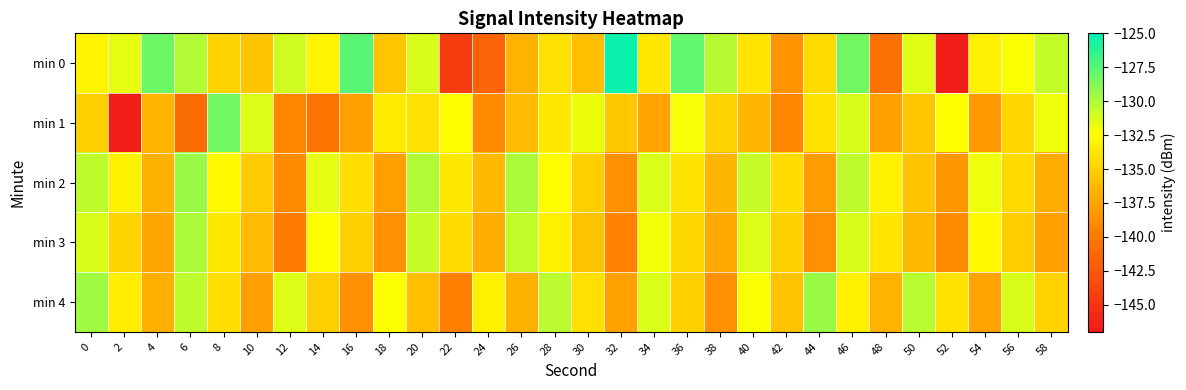

Rank the series at 52 from highest to lowest value.

min 1, min 4, min 2, min 3, min 0